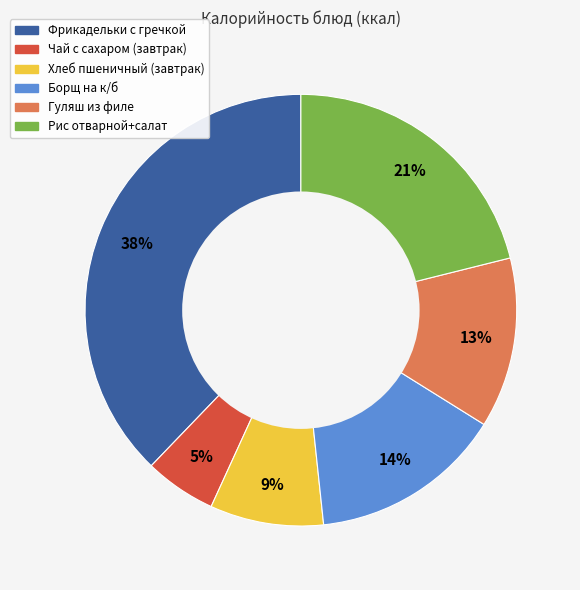

How many segments does this pie chart have?

6